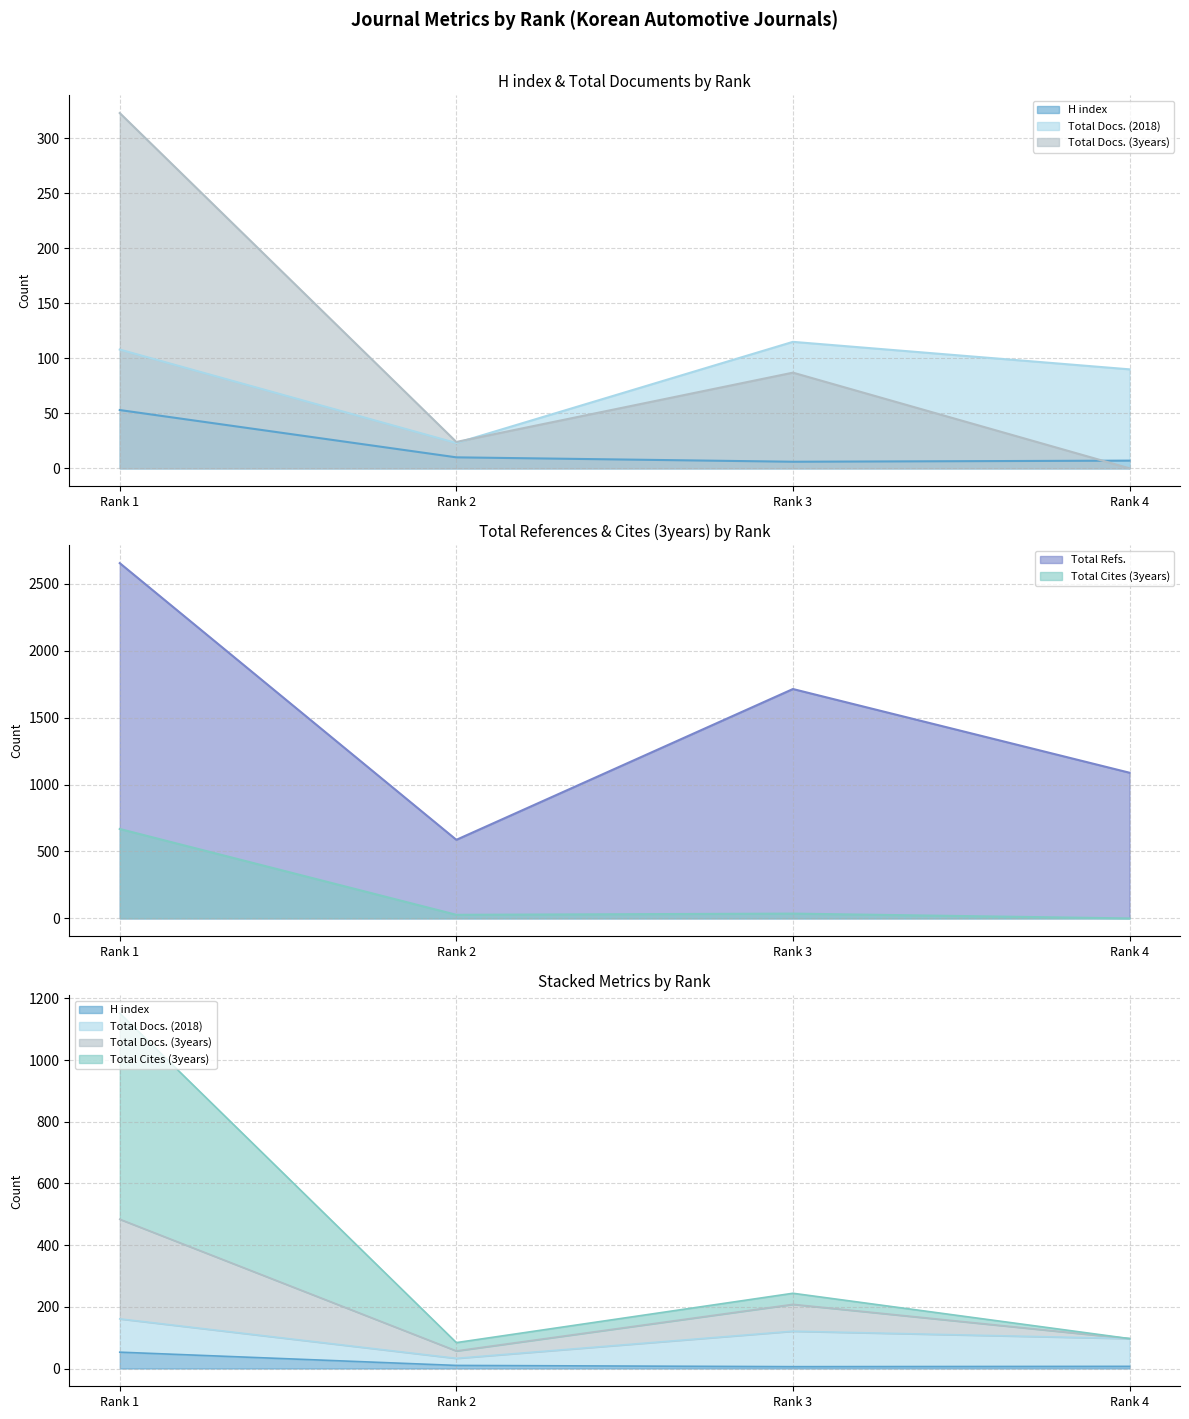

What is the difference between the maximum and second lowest values in the H index series?

46